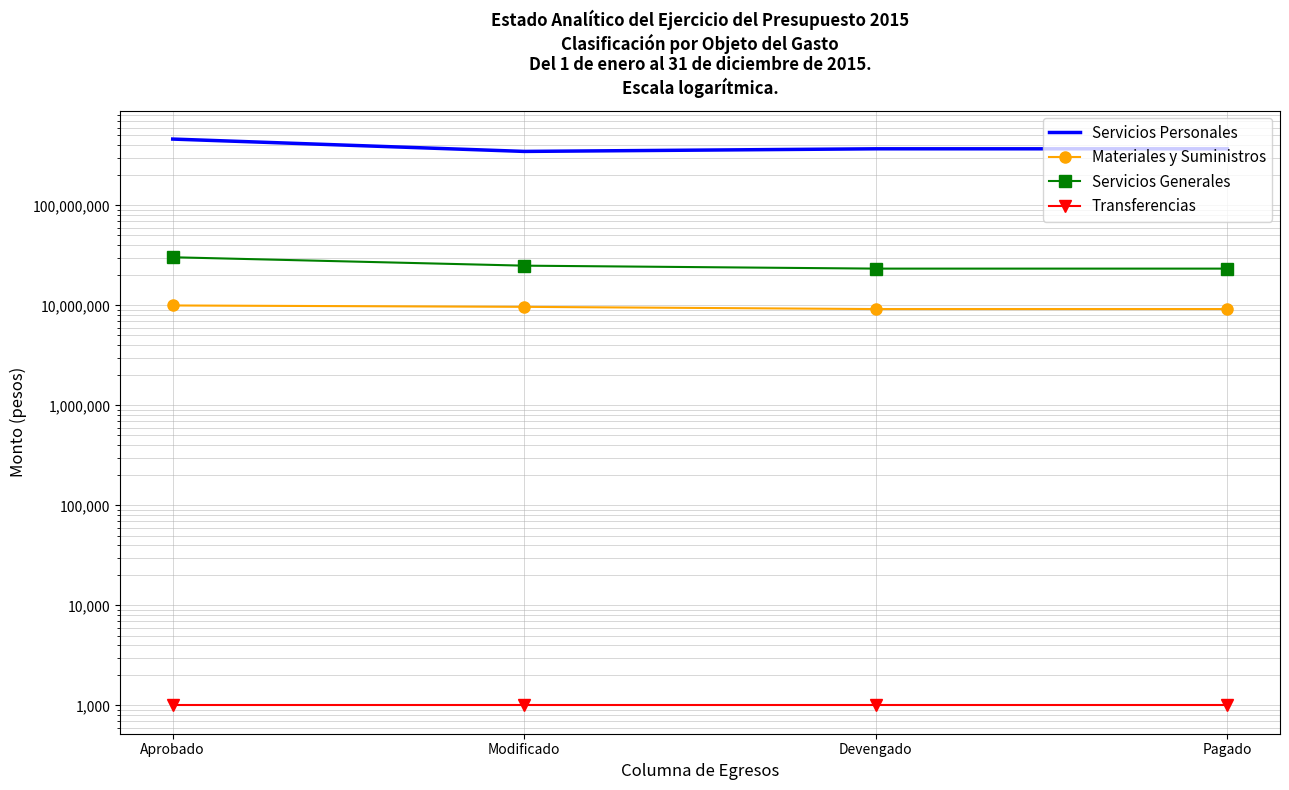

What position from the right is Modificado?

3